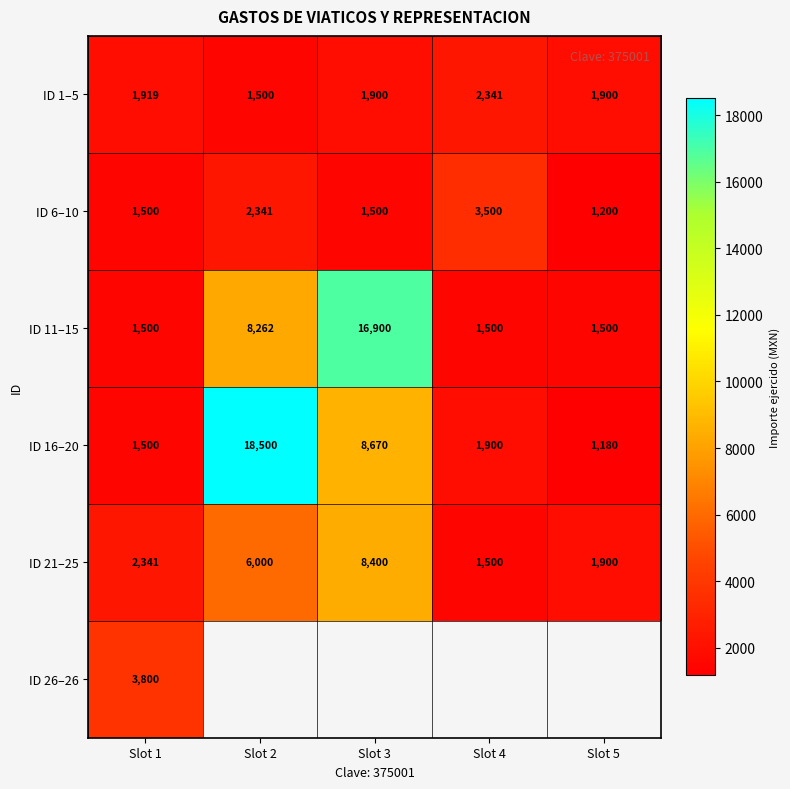

What is the highest value of the ID 1–5 series?

2341